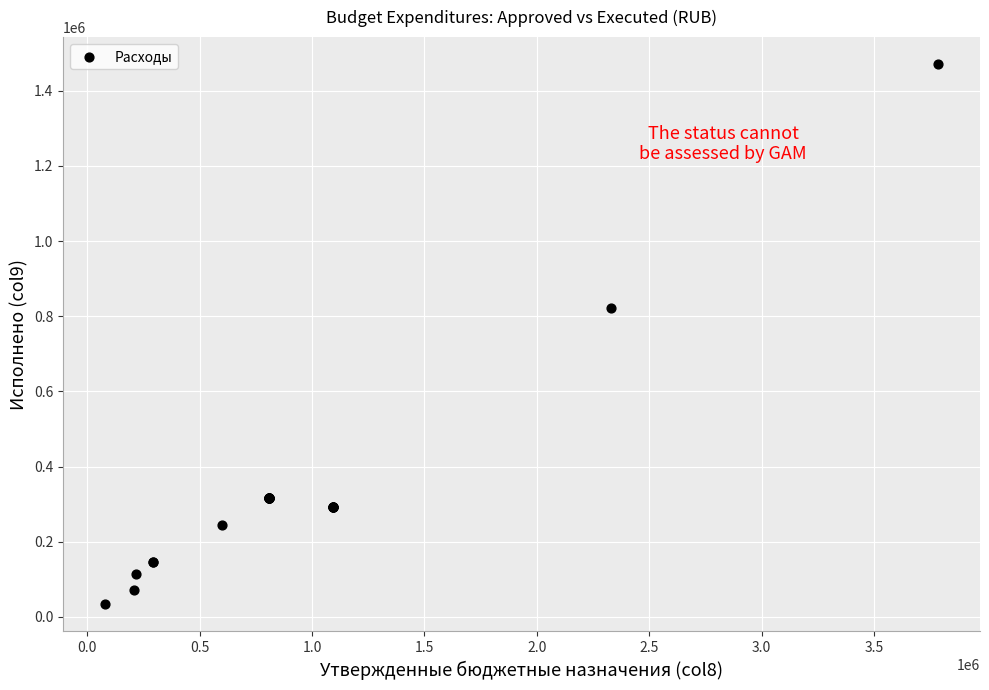

What Y value in the scatter plot is closest to 751823?

822038.0